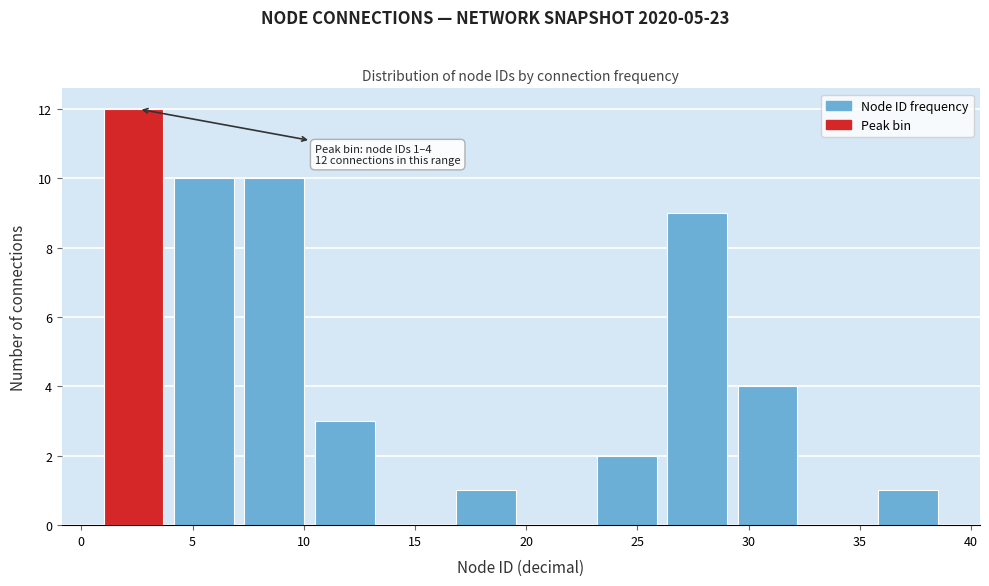

Over which range of the x-axis is the bar tallest?

1.0 to 4.0